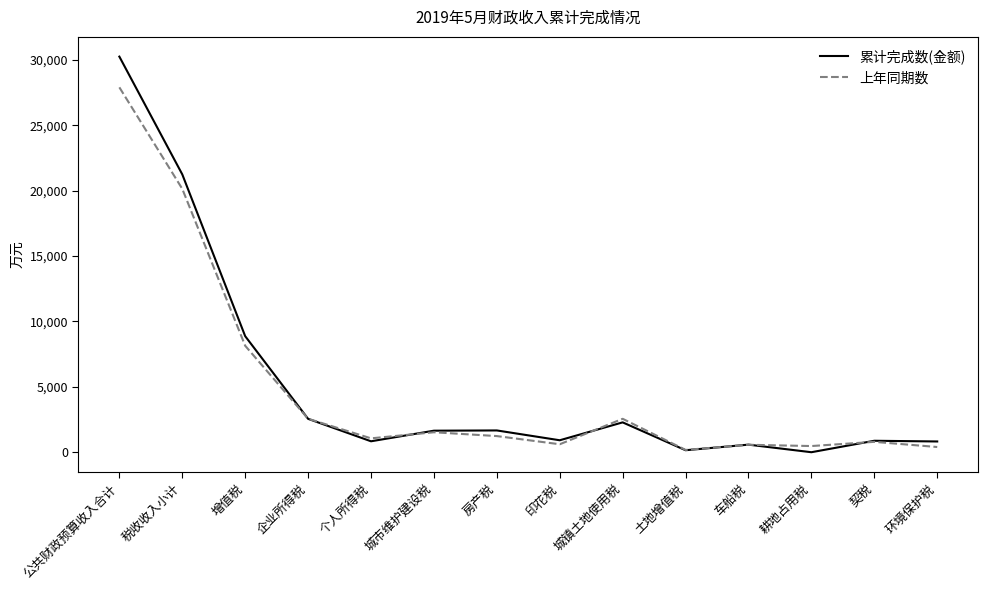

How many lines are shown in the chart?

2